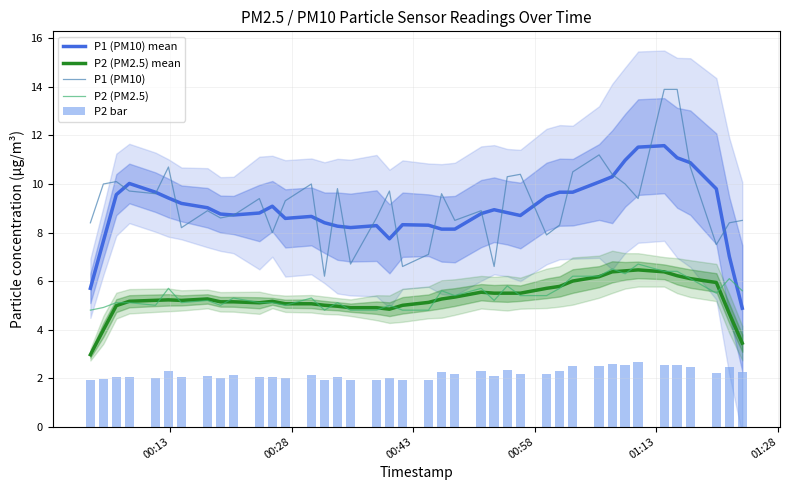

What is the minimum value for P2 (PM2.5)?

4.8